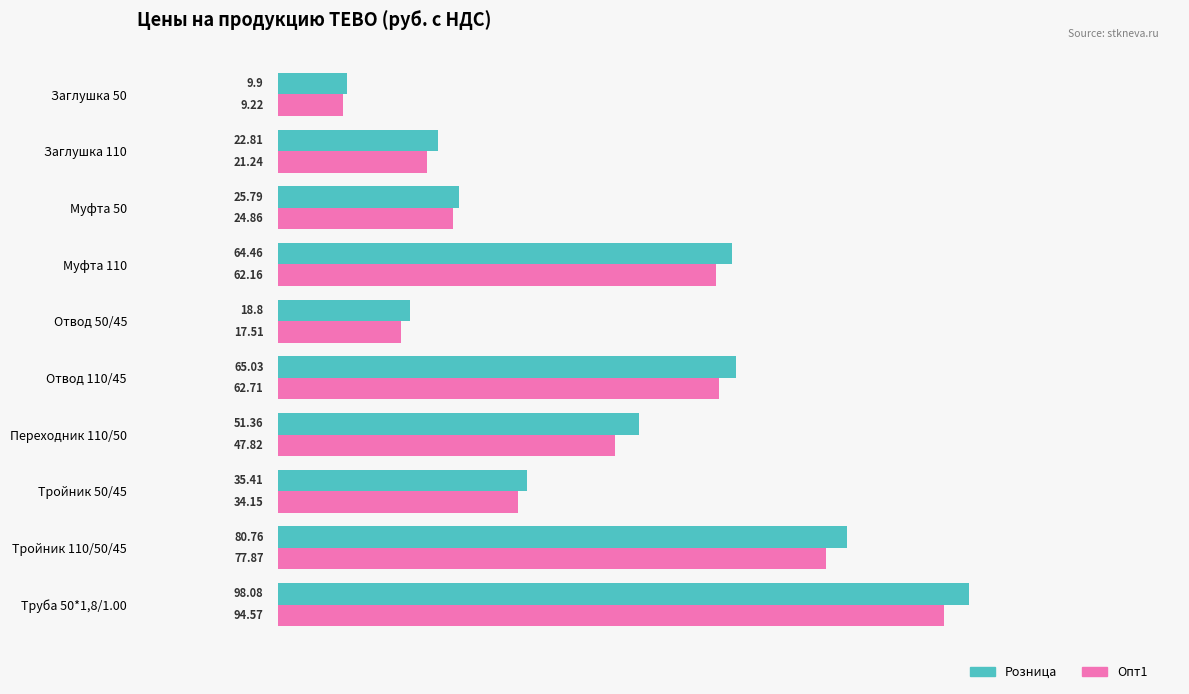

Rank the series by their average value, from lowest to highest.

Опт1, Розница